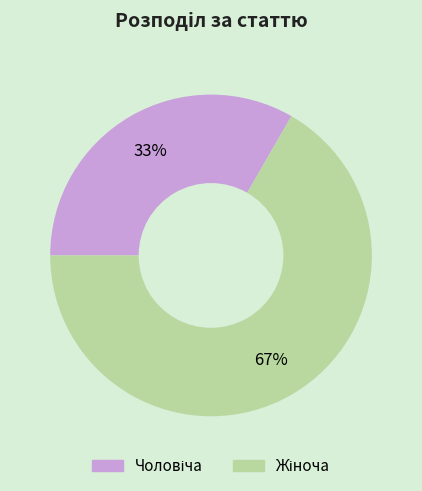

To the nearest percent, what is the average slice percentage?

50%